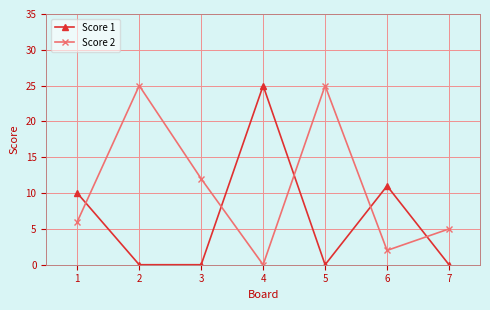

Rank the series at 4 from lowest to highest value.

Score 2, Score 1